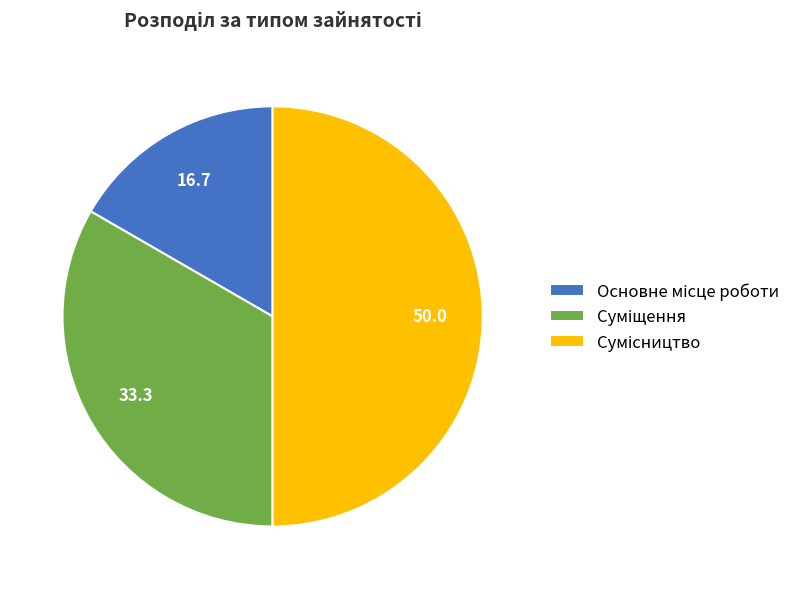

Which has a higher value, Суміщення or Сумісництво?

Сумісництво